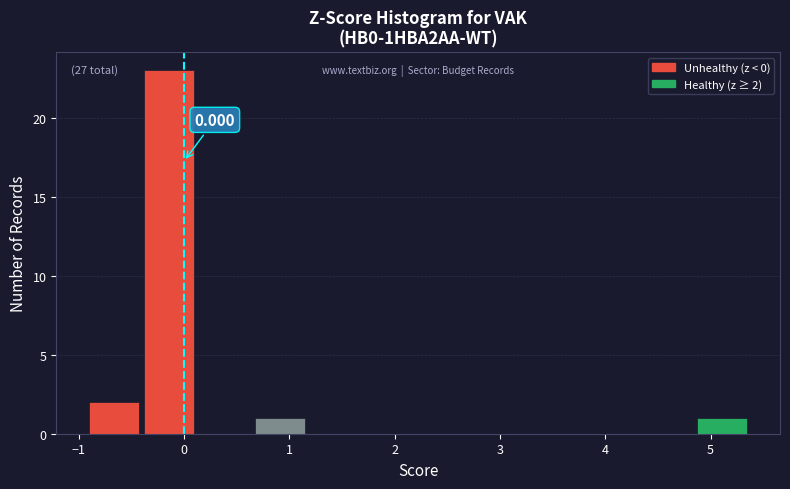

Which range on the x-axis has the tallest bar?

-0.4 to 0.1